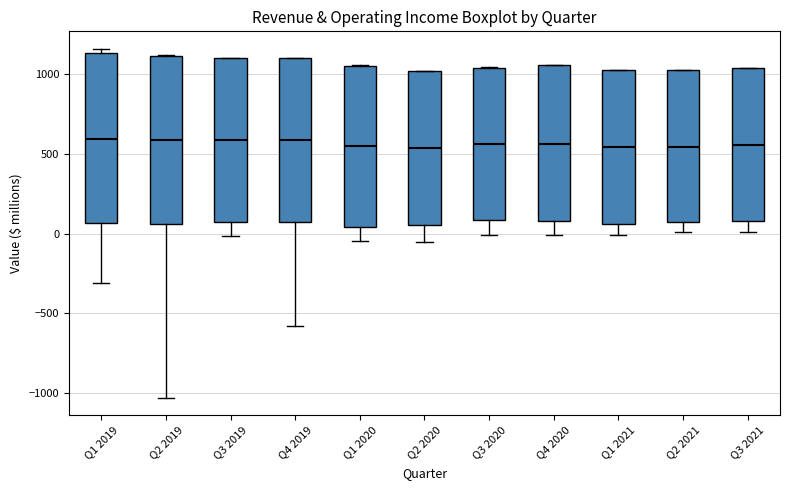

Reading left to right, transcribe this box plot: for each box, give where its median line is, the range the box spans, and where its two whiskers end, as read against the y-axis. The values are not printed on the chart, so give them approximately, as read against the axis.

Q1 2019: median 600, box 50 to 1150, whiskers -300 to 1150 (just above the box's upper edge)
Q2 2019: median 600, box 50 to 1100, whiskers -1050 to 1100
Q3 2019: median 600, box 50 to 1100, whiskers 0 to 1100
Q4 2019: median 600, box 50 to 1100, whiskers -600 to 1100
Q1 2020: median 550, box 50 to 1050, whiskers -50 to 1050
Q2 2020: median 550, box 50 to 1000, whiskers -50 to 1000
Q3 2020: median 550, box 100 to 1050, whiskers 0 to 1050
Q4 2020: median 550, box 100 to 1050, whiskers 0 to 1050
Q1 2021: median 550, box 50 to 1050, whiskers 0 to 1050
Q2 2021: median 550, box 50 to 1000, whiskers 0 to 1050
Q3 2021: median 550, box 100 to 1050, whiskers 0 to 1050